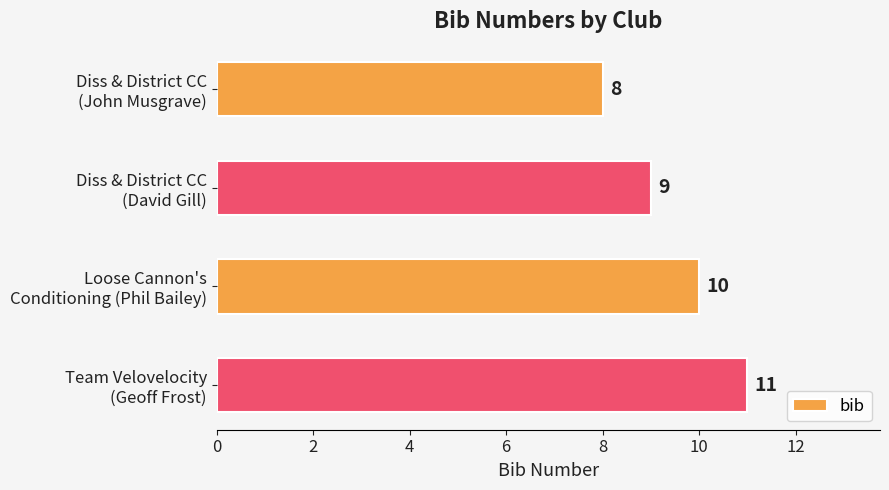

How many values are between 9 and 11?

3